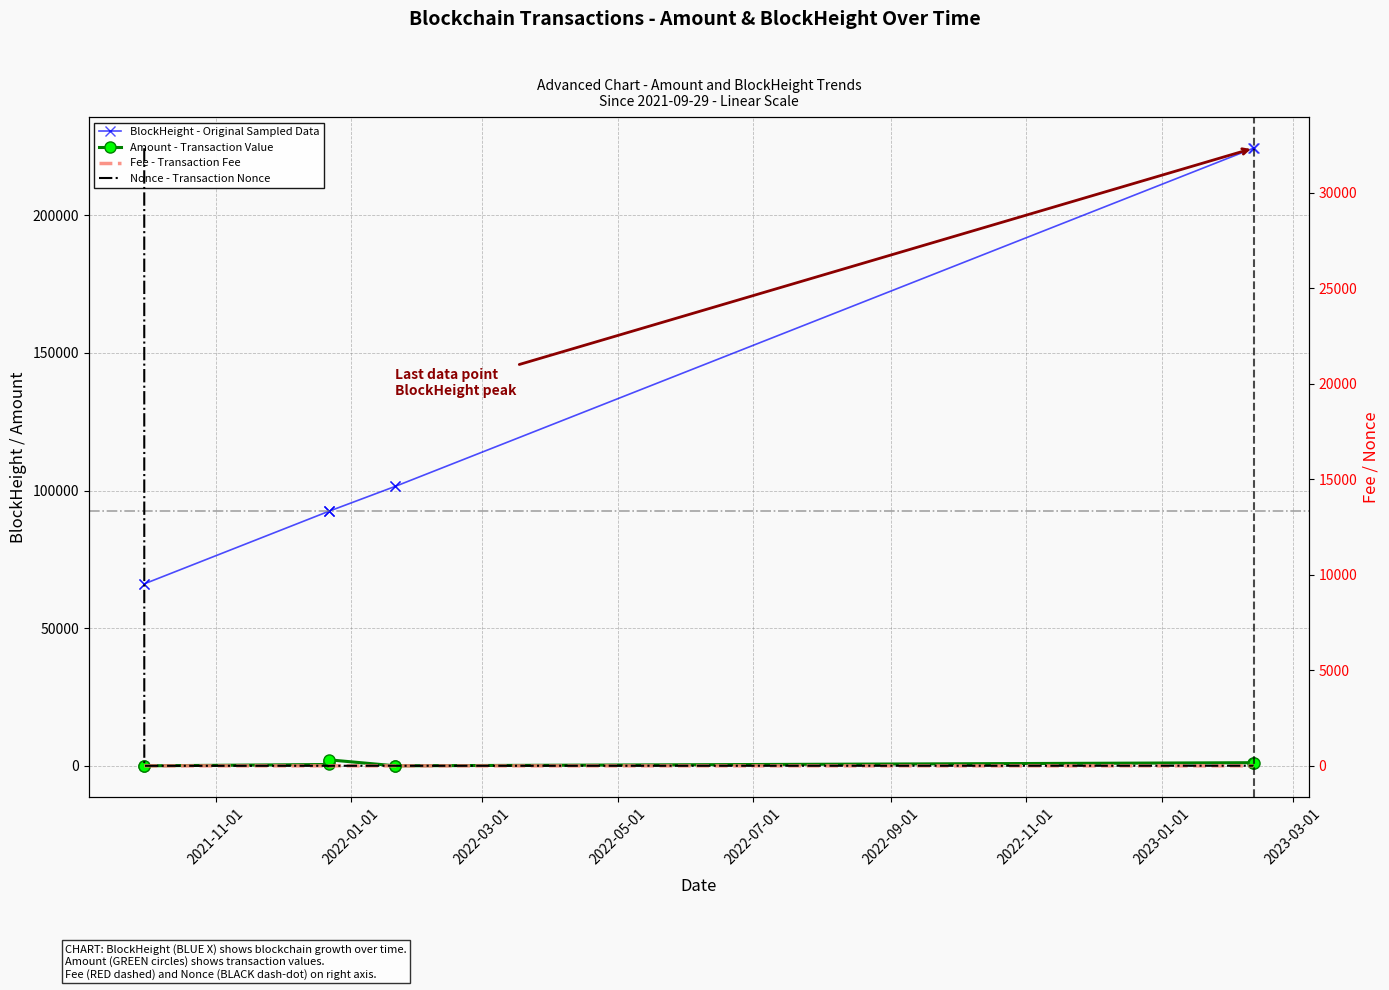

What are all the series names shown in the legend?

BlockHeight - Original Sampled Data, Amount - Transaction Value, Fee - Transaction Fee, Nonce - Transaction Nonce